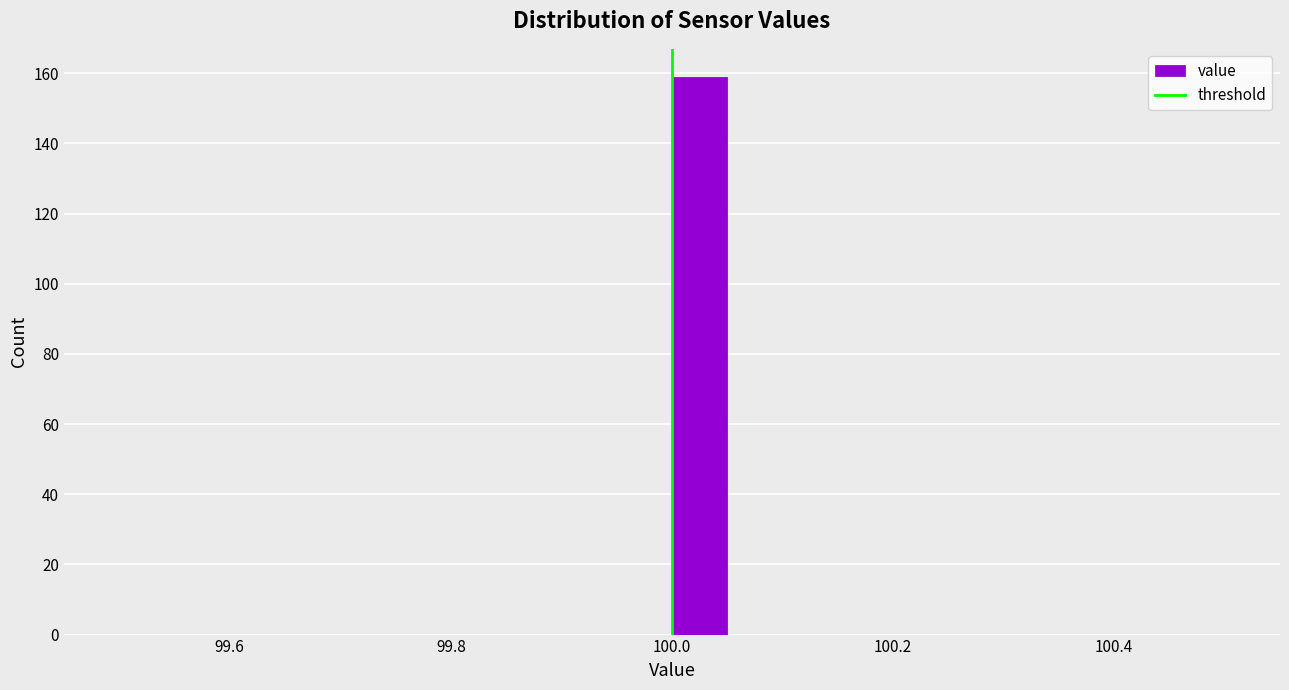

Around what value on the x-axis is the tallest bar? Give the approximate position of its centre, as read against the axis.

100.02